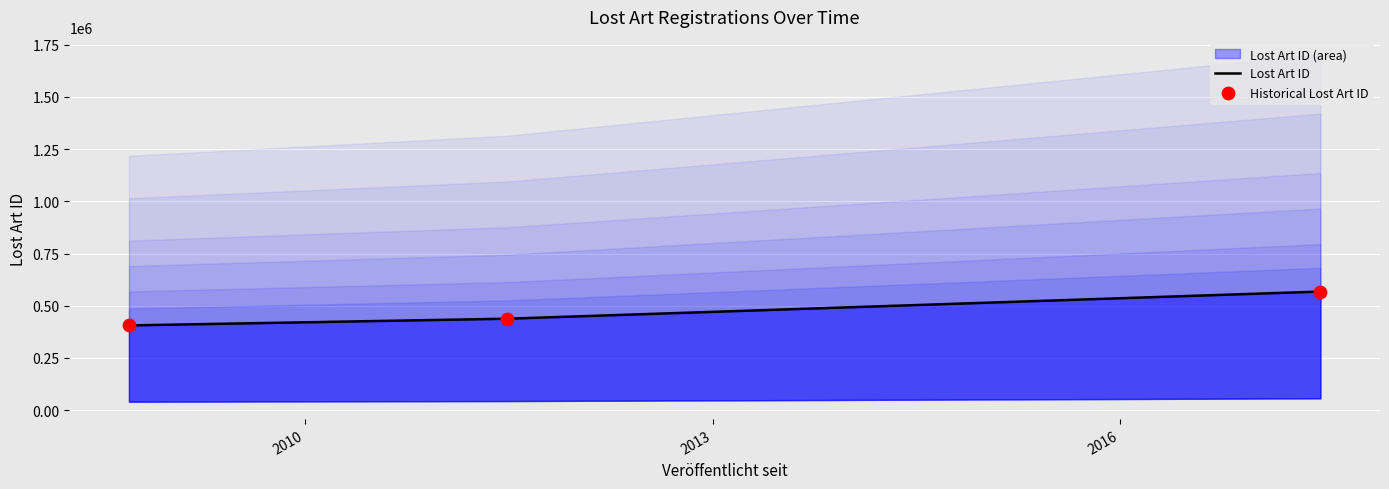

What is the total value across all series at 2010?

875936